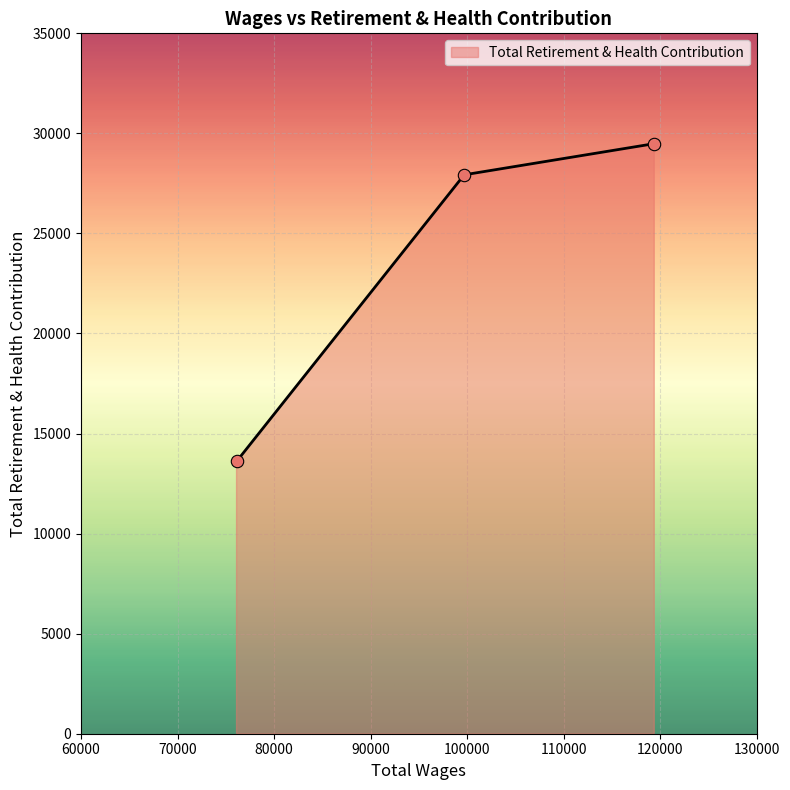

What is the average value?

23675